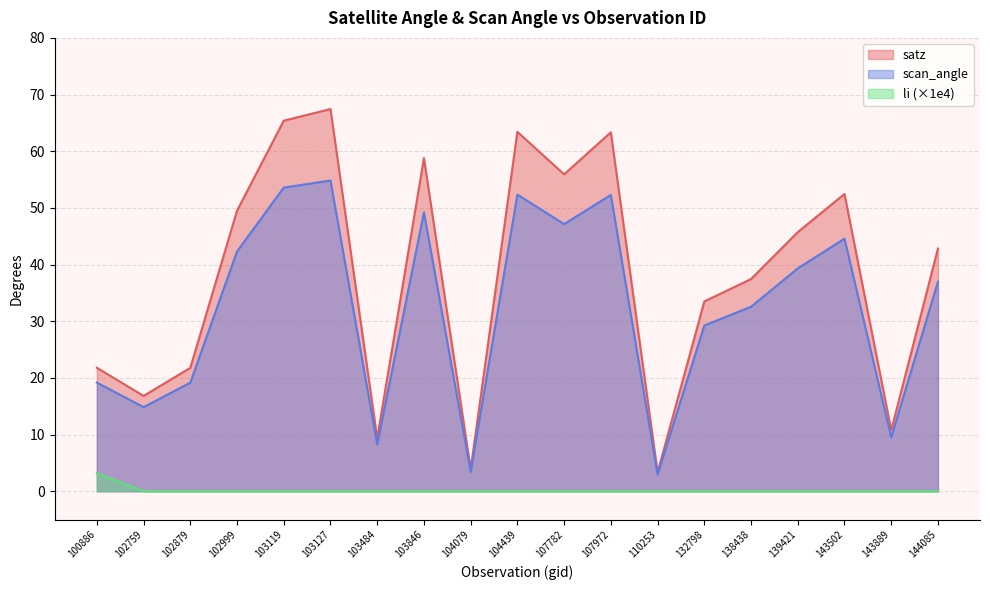

In scan_angle, how many points are higher than both neighbors (excluding endpoints)?

5